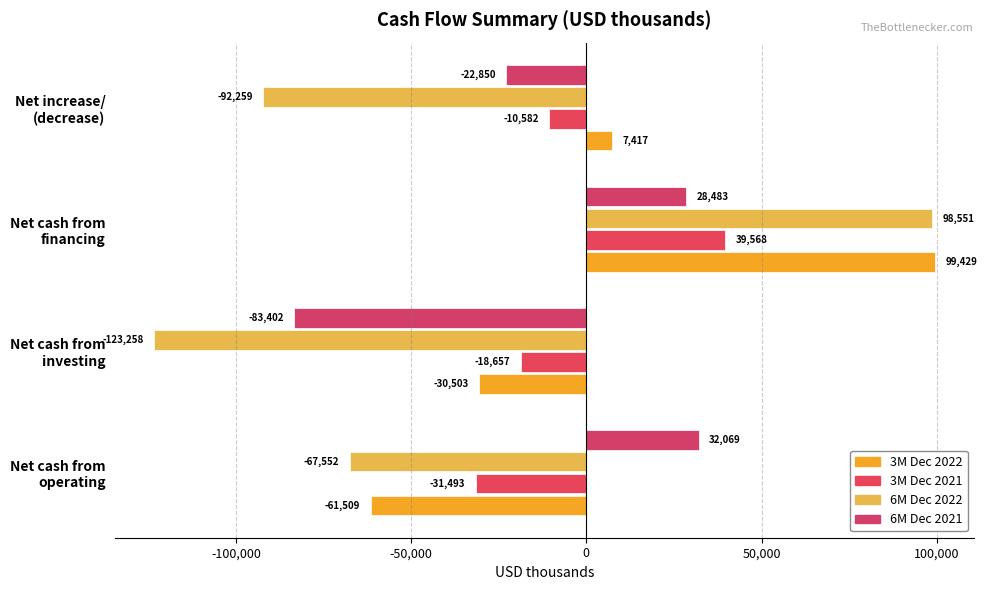

List the series in order of their peak value, highest first.

3M Dec 2022, 6M Dec 2022, 3M Dec 2021, 6M Dec 2021